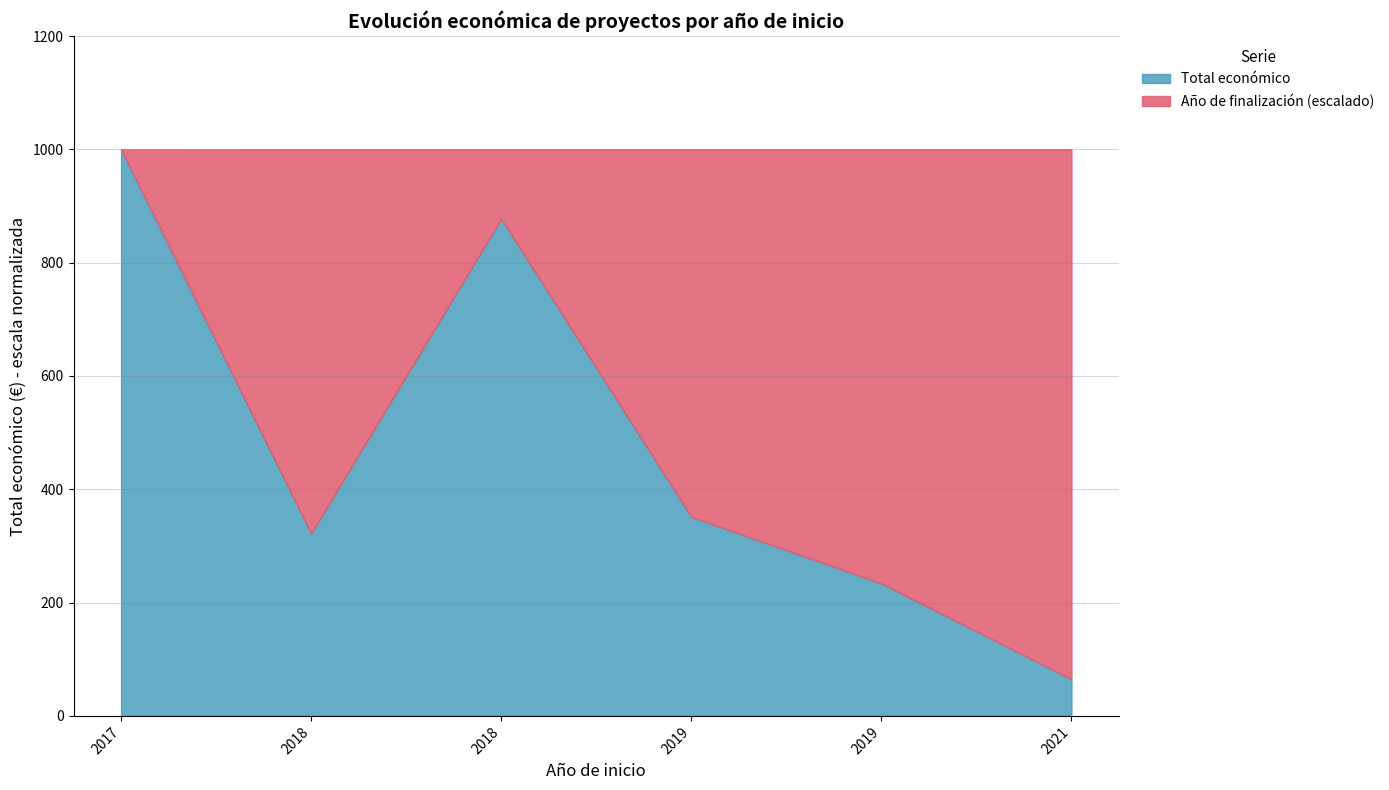

Which has a higher value, 2018 or 2017?

2018